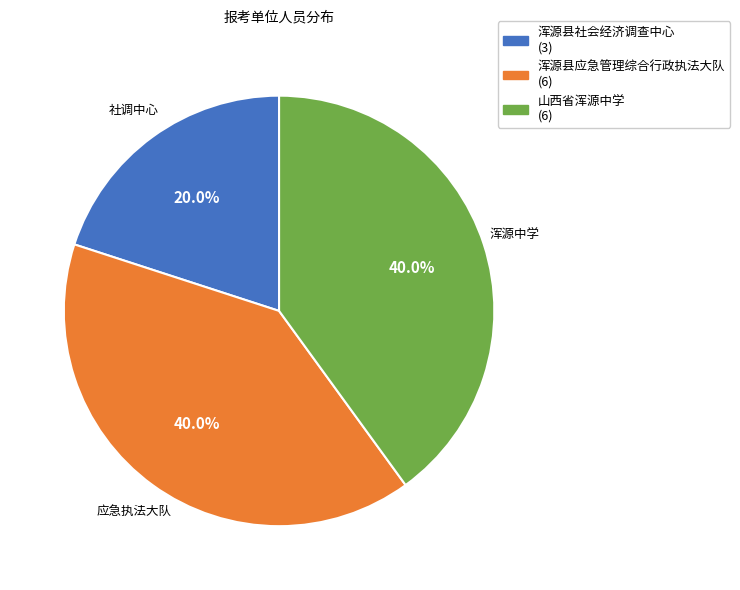

What percentage is NOT represented by 浑源县应急管理综合行政执法大队?

60.0%